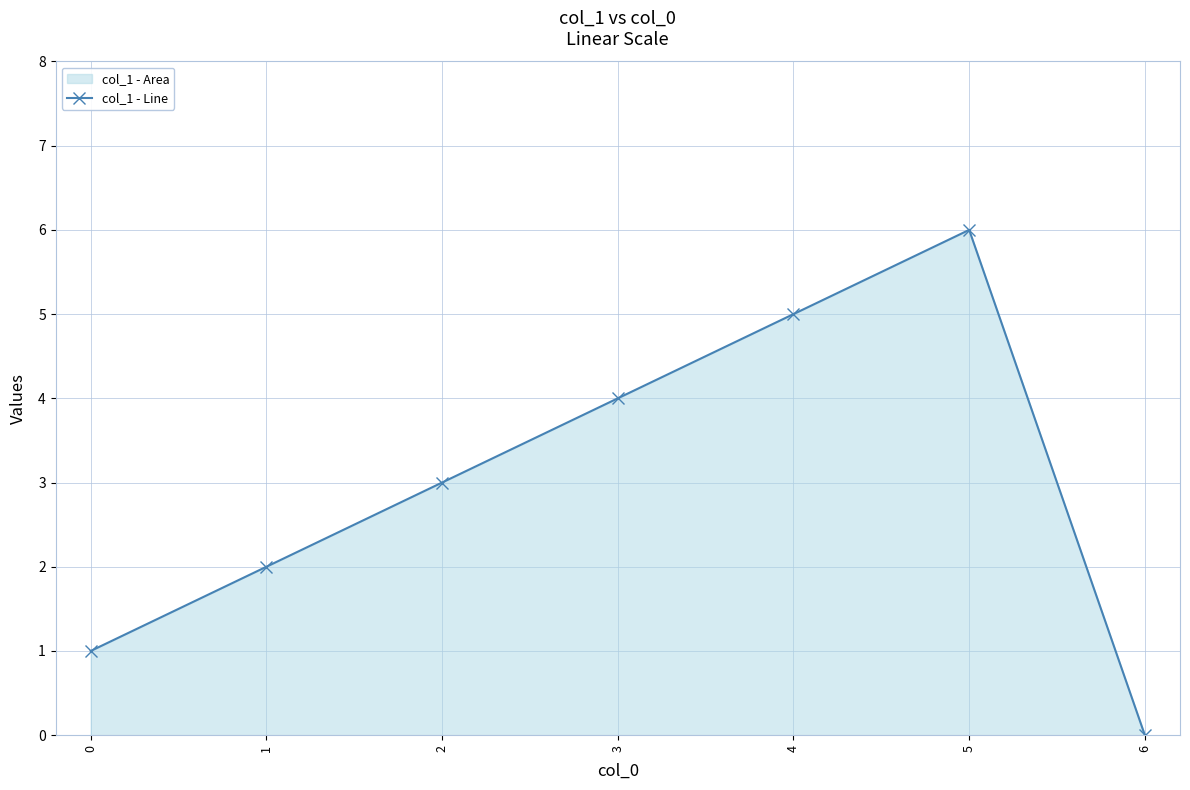

How many lines are shown in the chart?

1